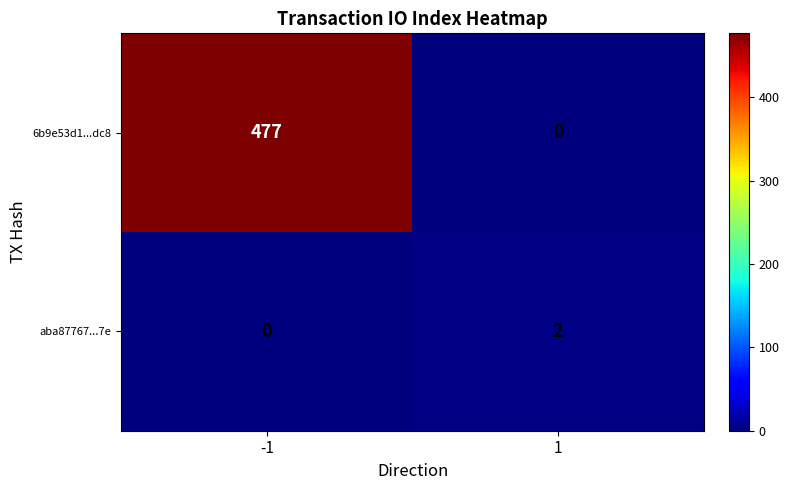

List the series in order of their peak value, lowest first.

aba87767...7e, 6b9e53d1...dc8